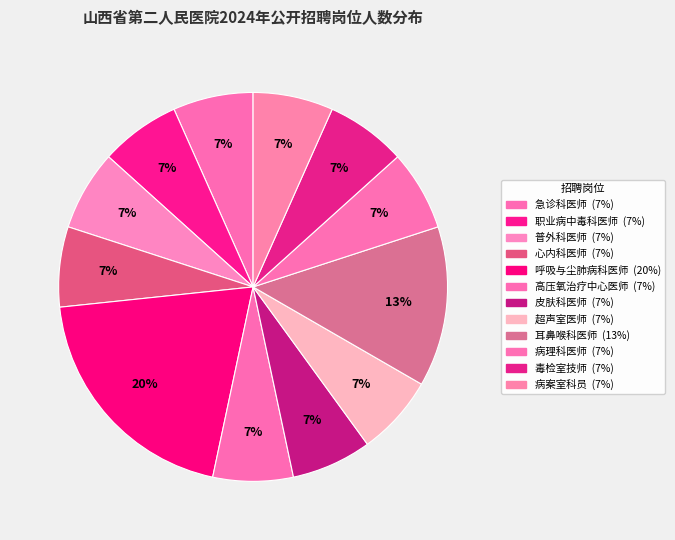

What is the ratio of the value at 高压氧治疗中心医师 to the value at 皮肤科医师?

1.0